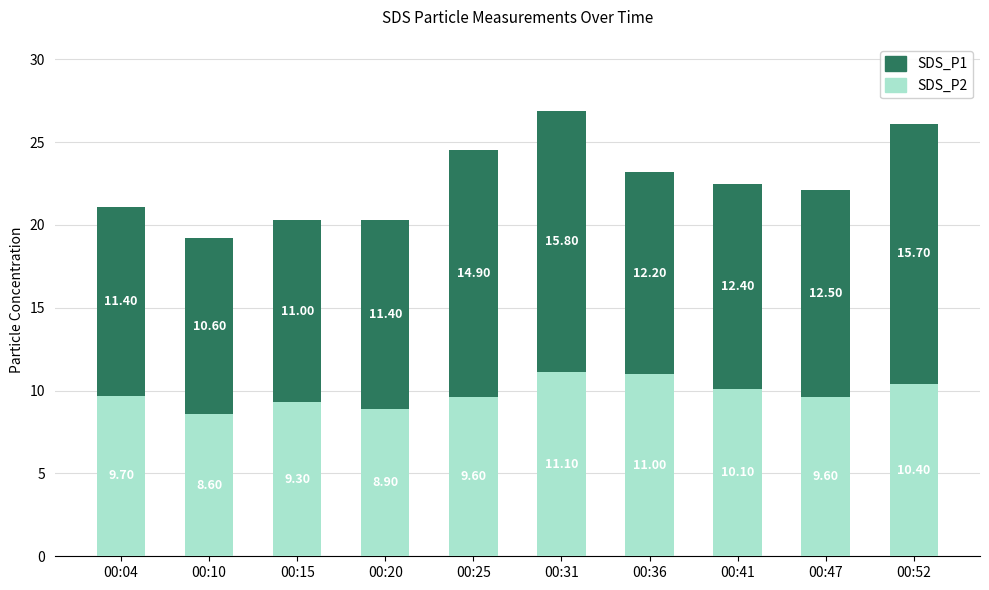

What is the total value across all series at 00:04?

21.1